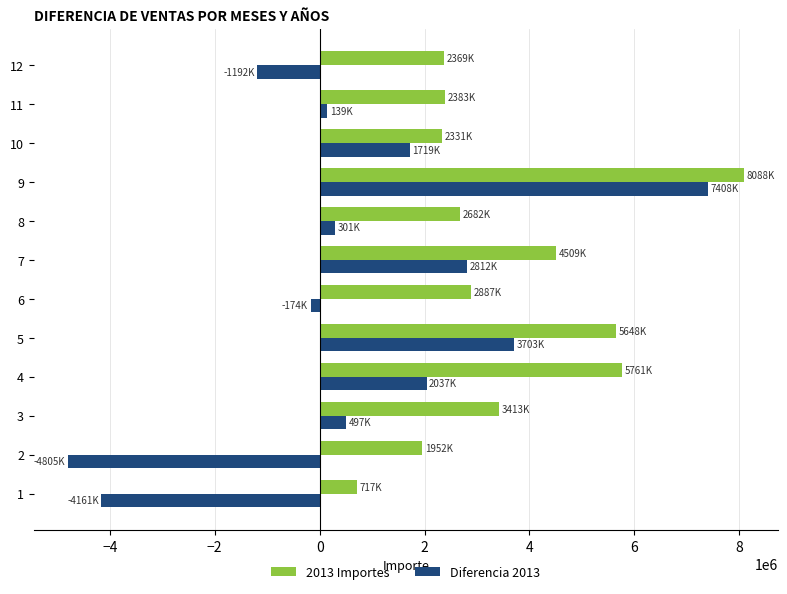

What is the difference between the maximum and minimum values in the Diferencia 2013 series?

12214290.7